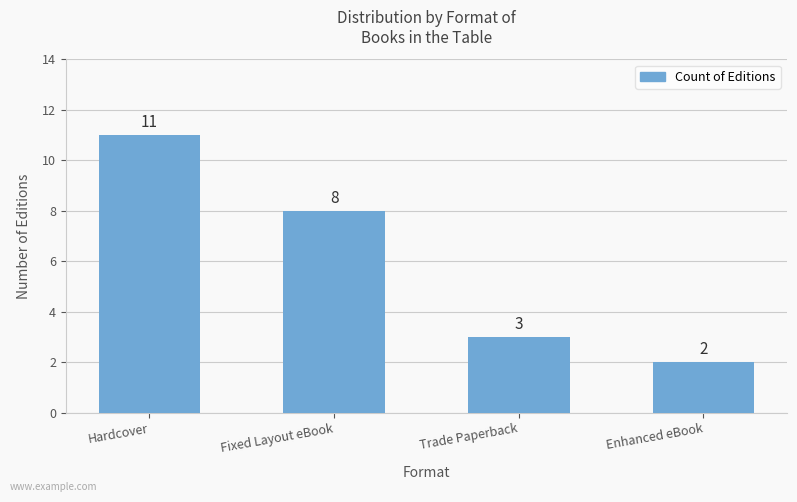

Reading left to right, transcribe all the data shown in this chart.

11	8	3	2